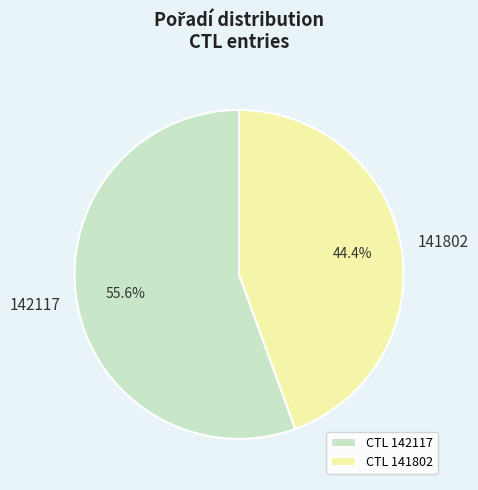

Which has a higher value, 142117 or 141802?

142117